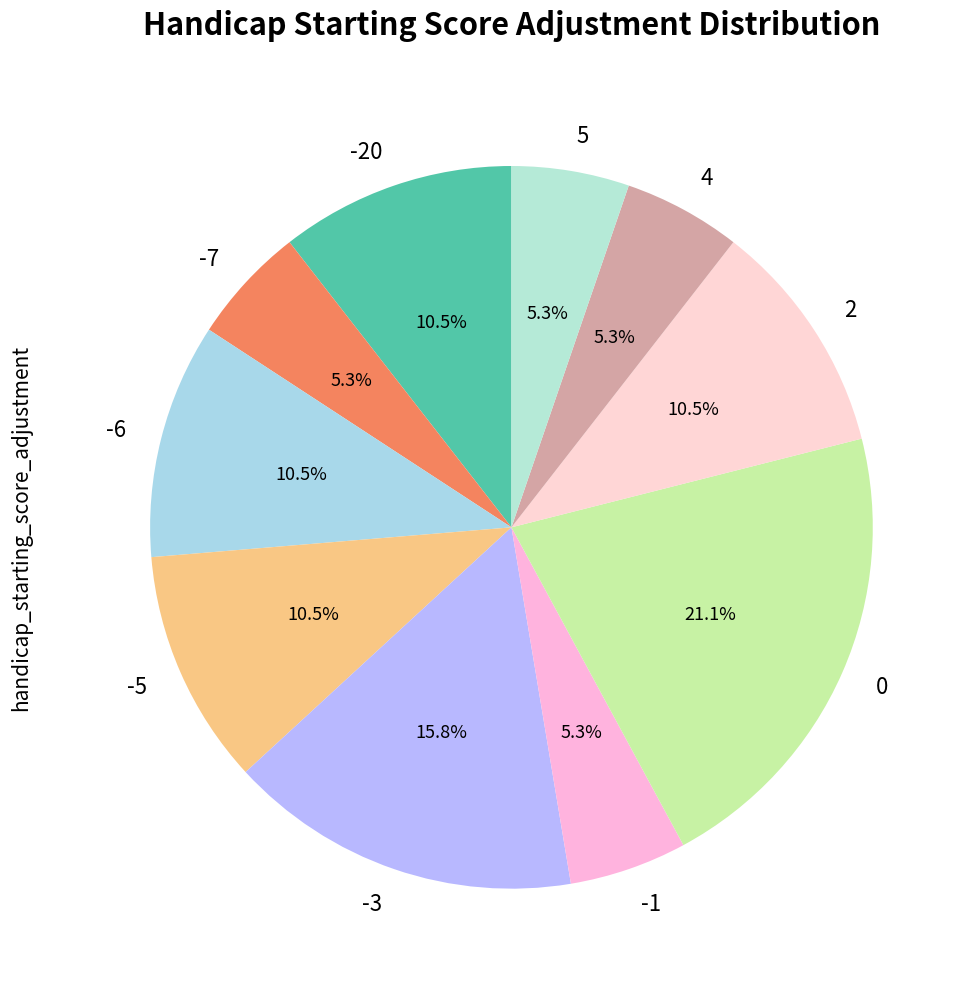

Is there any slice that represents more than half of the pie?

No